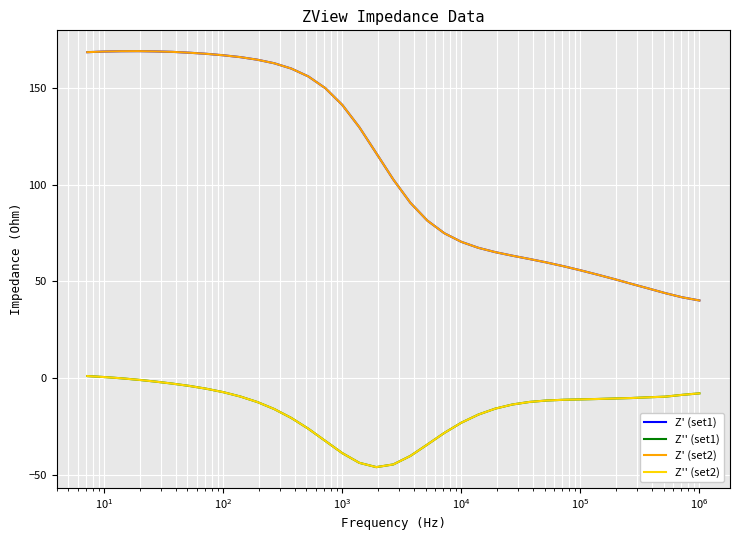

How many series are shown in this chart?

4